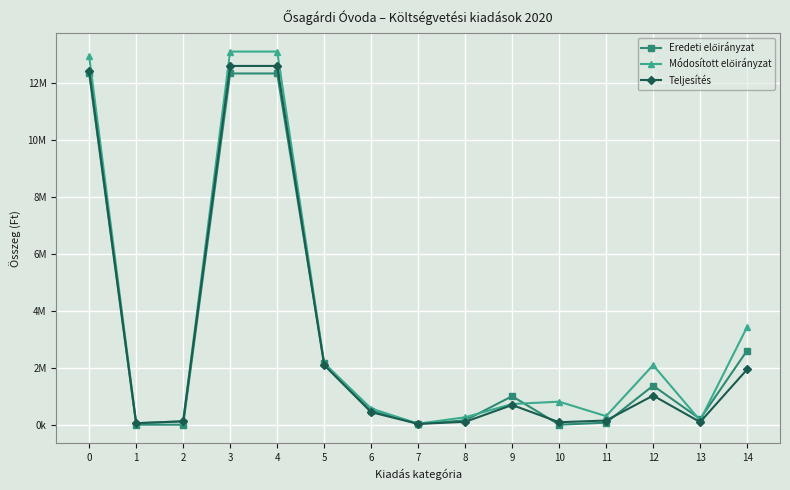

What is the difference between the Eredeti előirányzat values at 11 and 14?

2532760